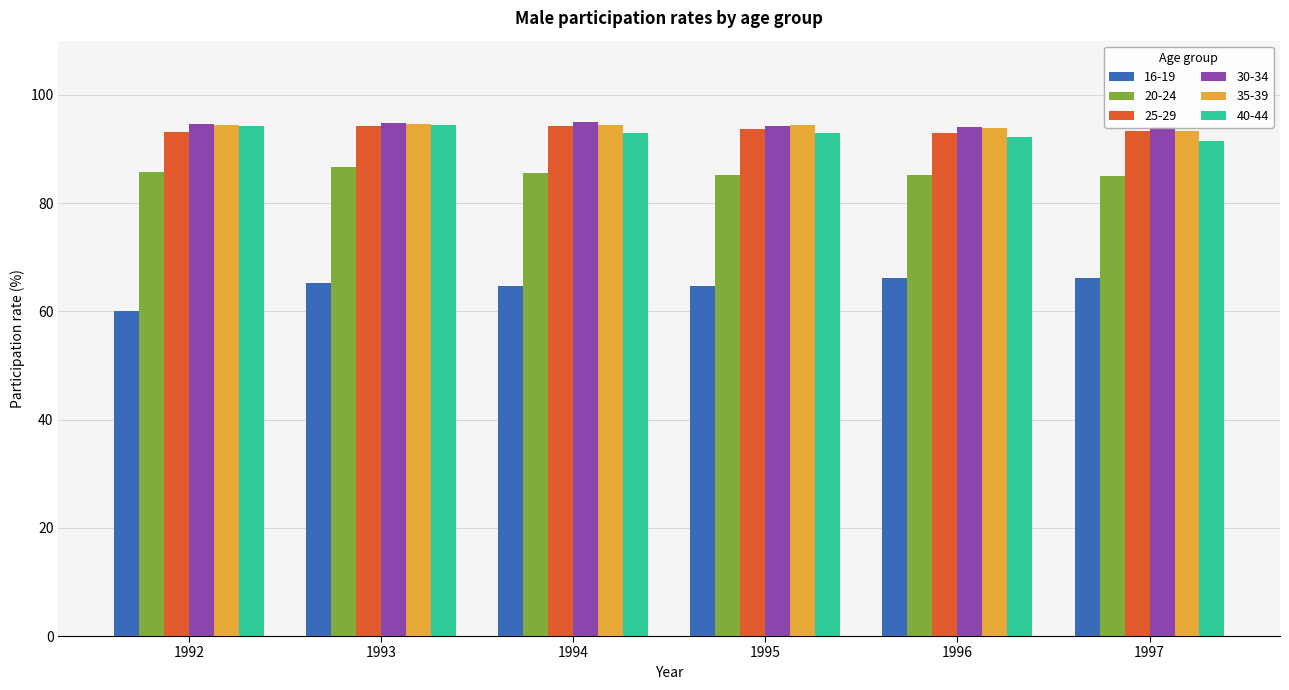

Between 1995 and 1996, which series saw the biggest shift?

16-19